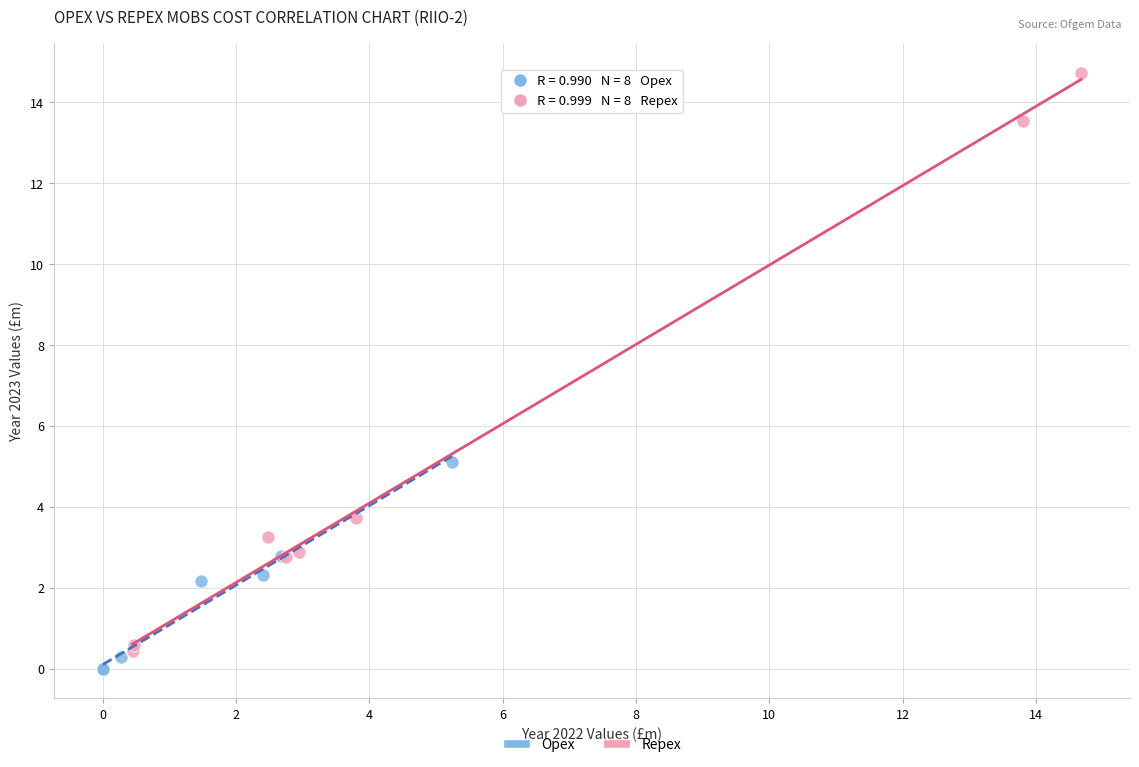

Which series contains the highest Y value?

Repex